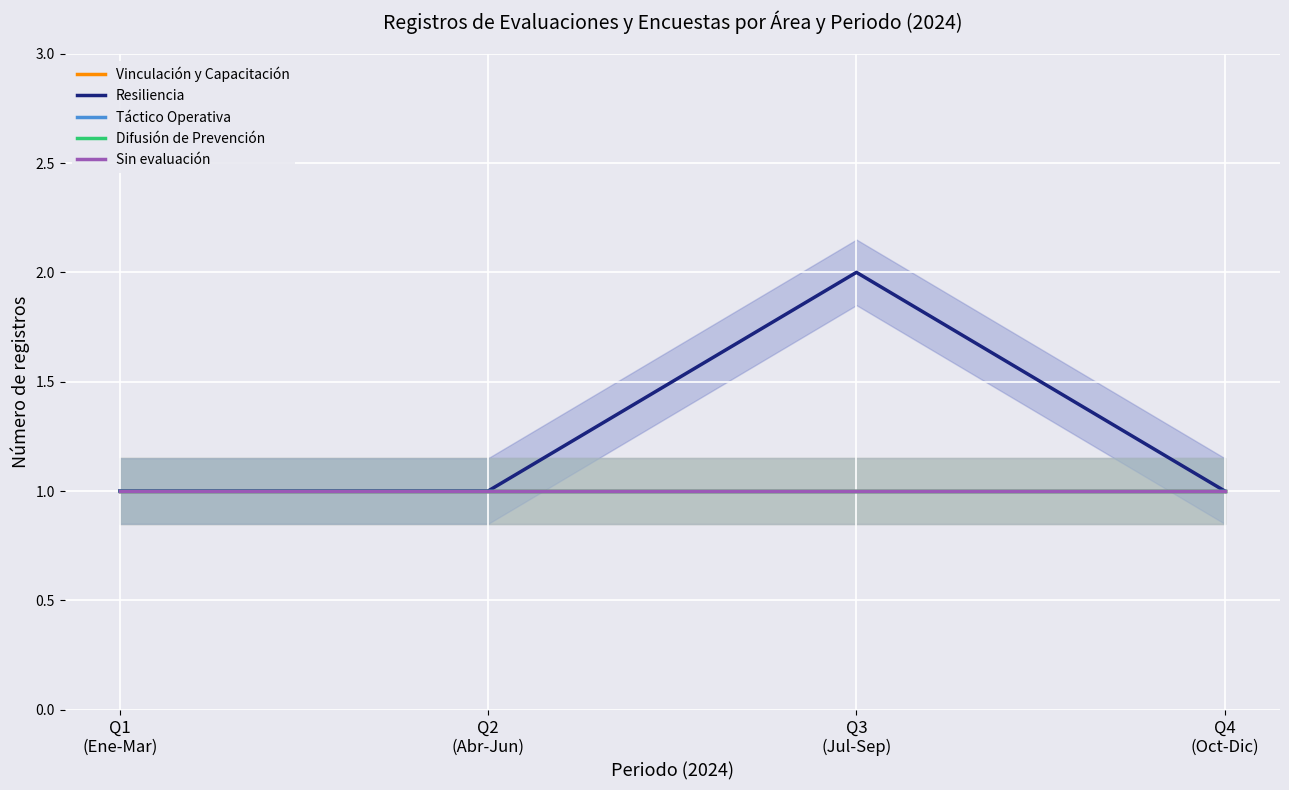

True or false: Vinculación y Capacitación and Táctico Operativa cross at least once.

False